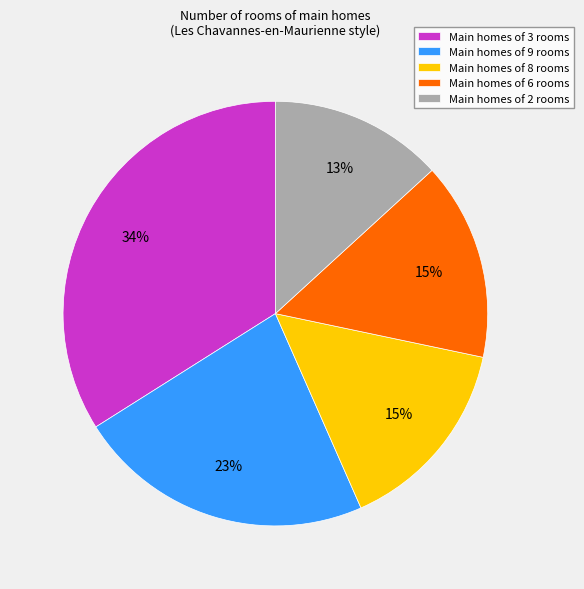

Is the sum of Main homes of 3 rooms and Main homes of 6 rooms greater than half?

No